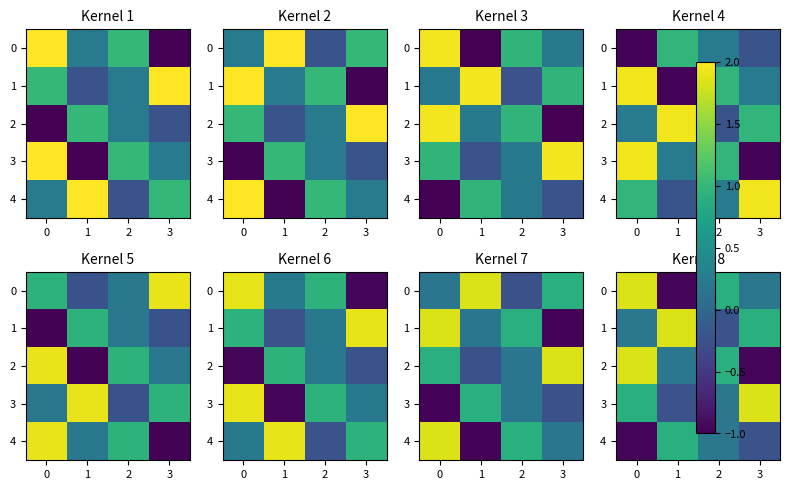

The value of 0 at 1 is -1.0. True or false?

True